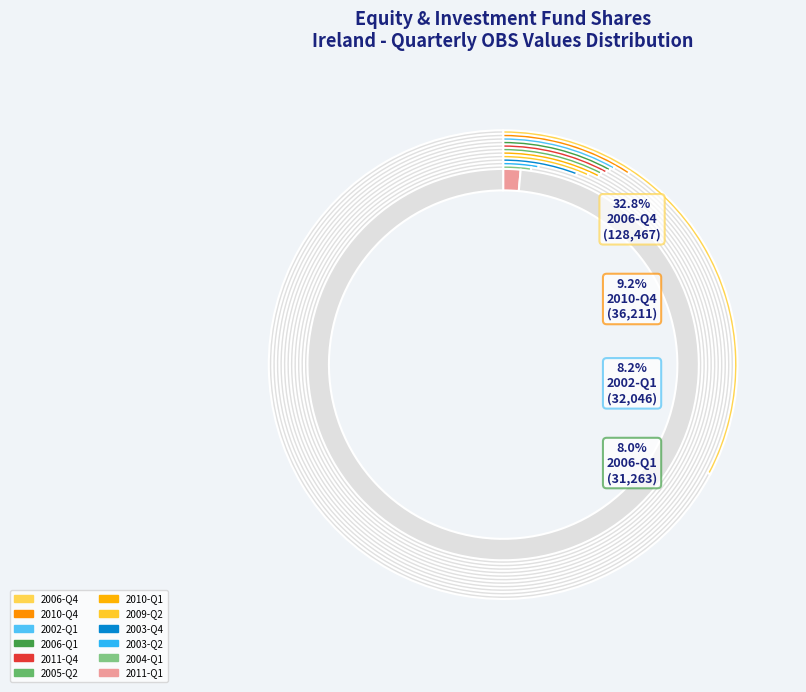

The 2006-Q4 slice represents 33% of the pie. True or false?

True